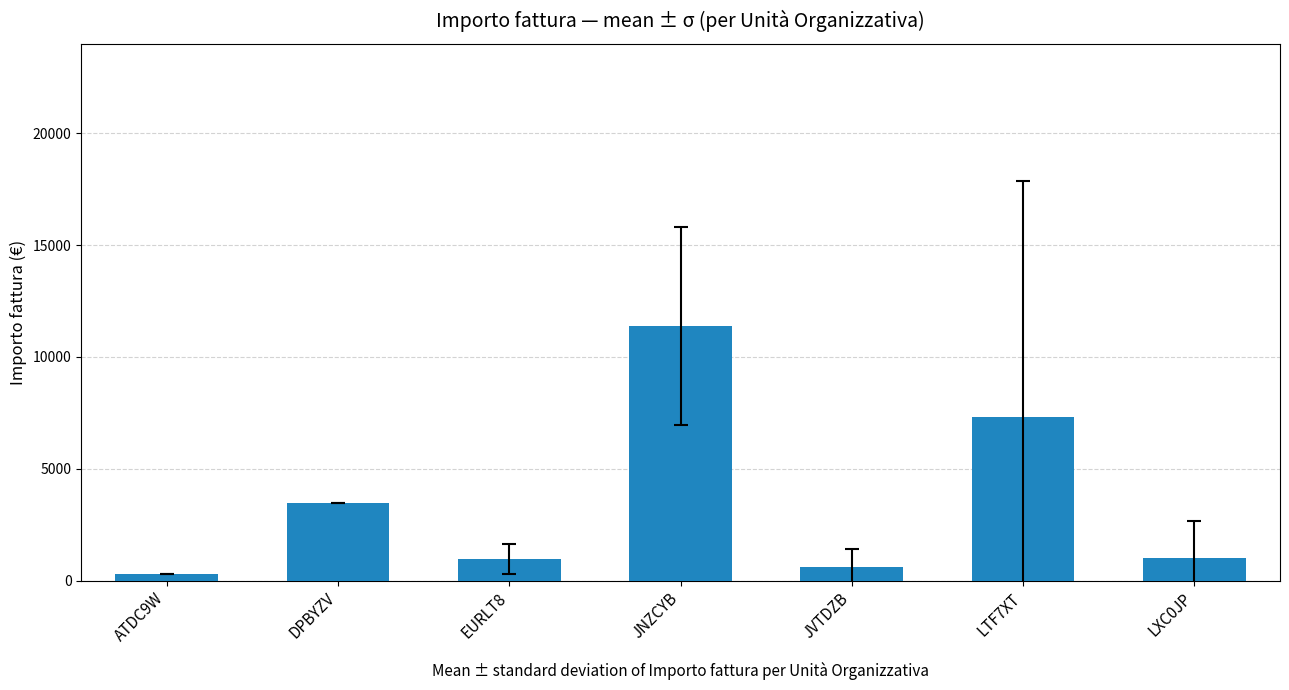

At which label is the value closest to 5831?

LTF7XT